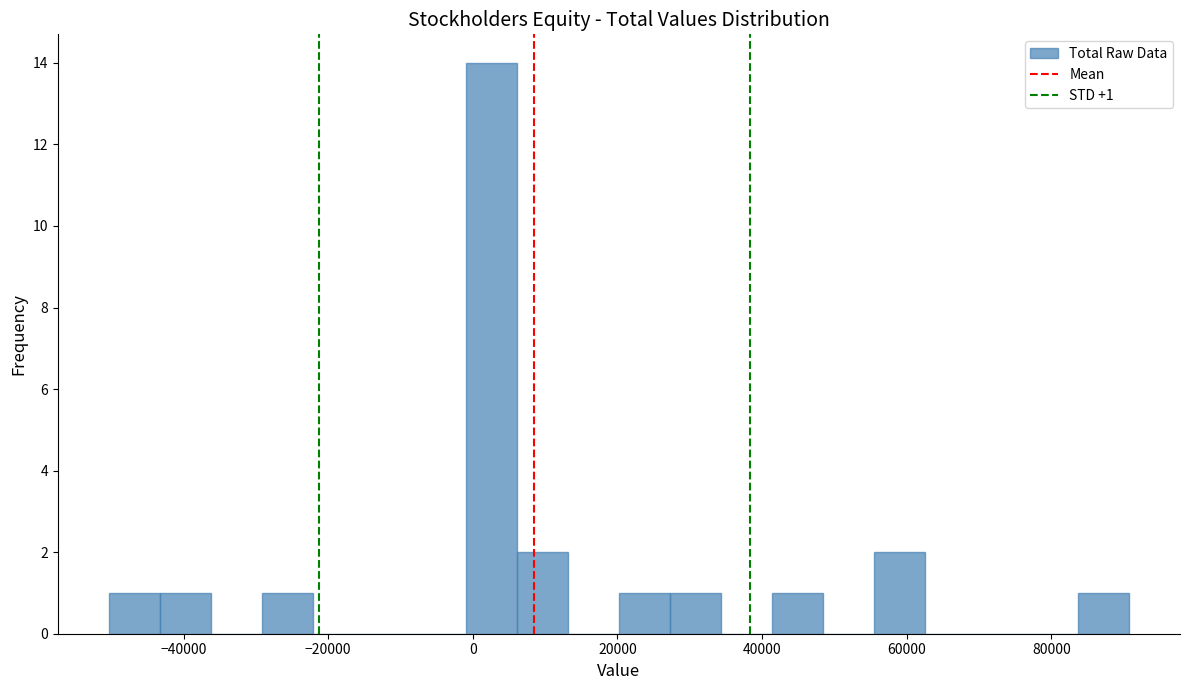

Read against the x-axis, roughly where is the centre of the tallest bar?

2000